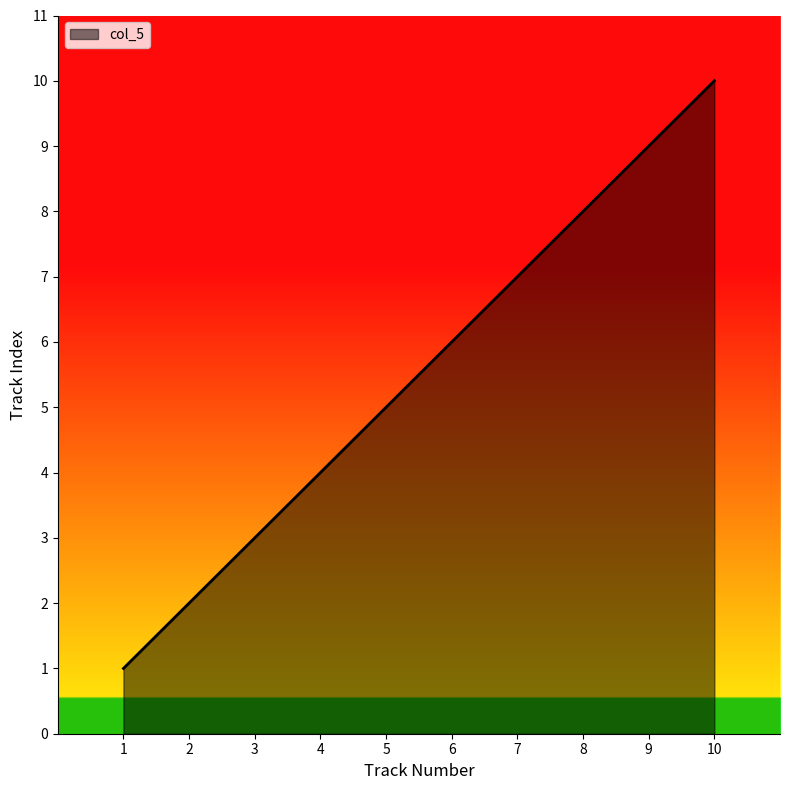

What is the sum of the values at 10 and 5?

15